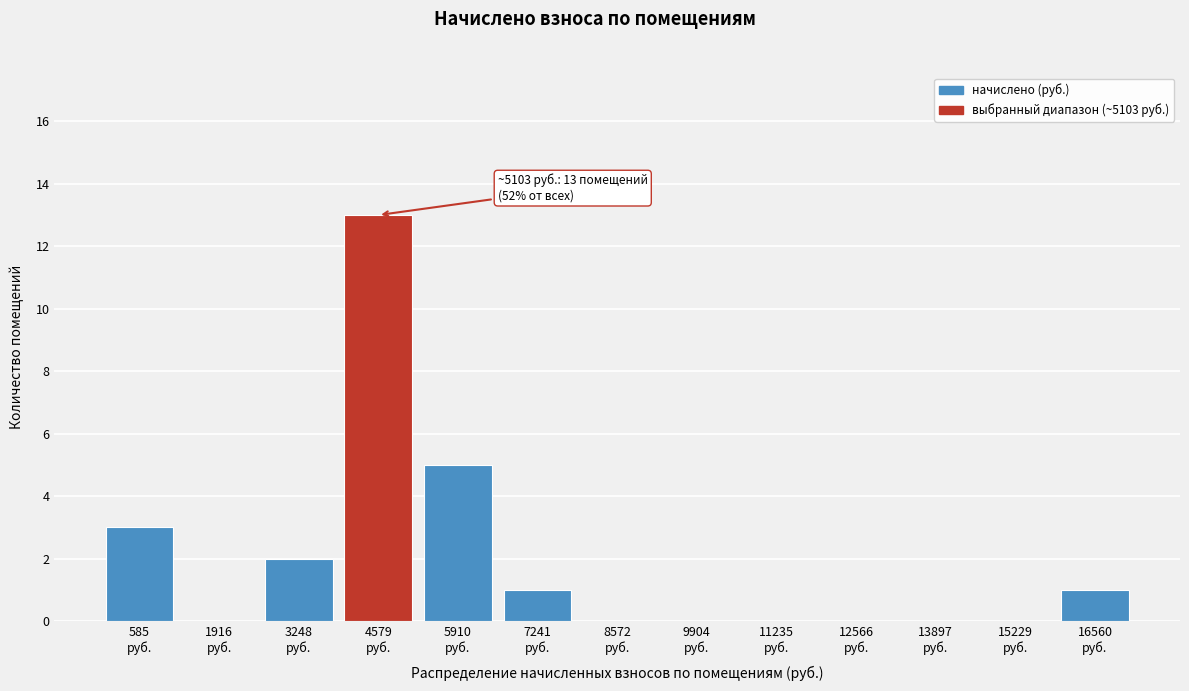

What is the maximum value shown in the chart?

13